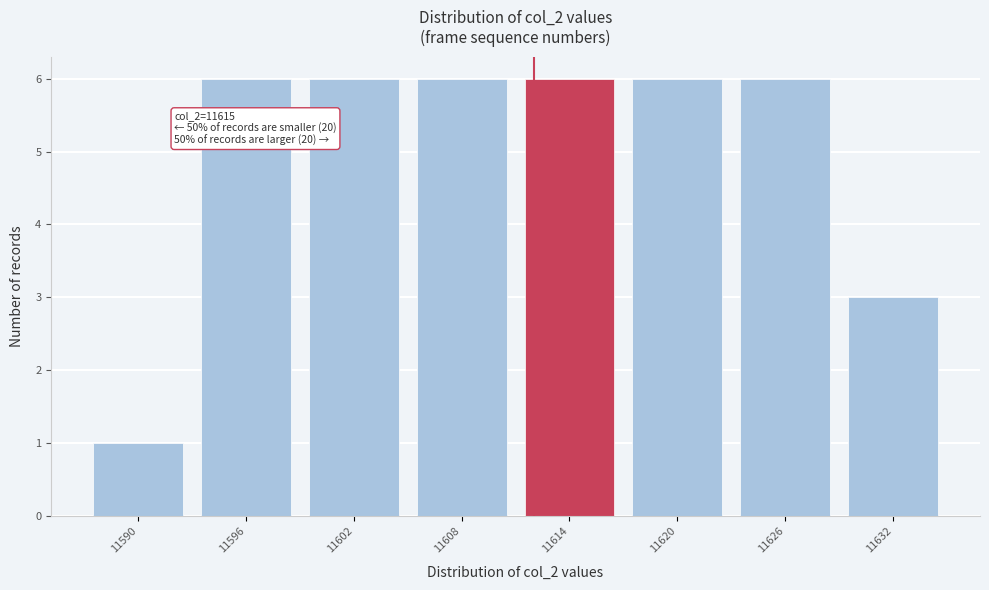

Reading left to right, what are all the values shown in this chart?

11590=1	11596=6	11602=6	11608=6	11614=6	11620=6	11626=6	11632=3